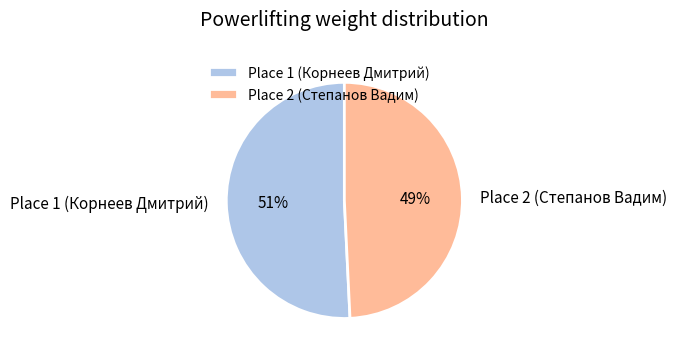

Which category has the biggest portion of the pie?

Place 1 (Корнеев Дмитрий)